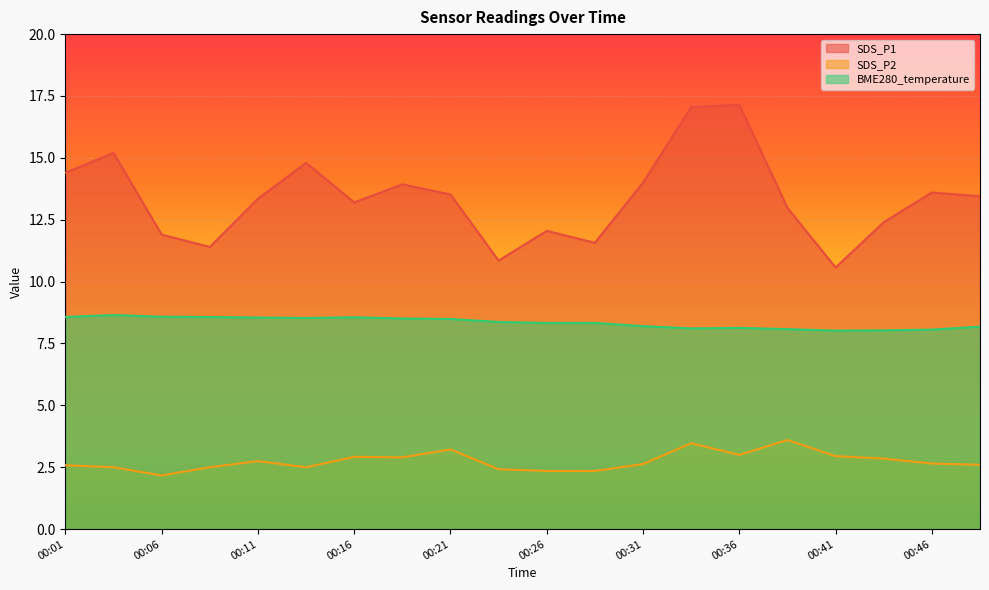

What is the sum of the SDS_P1 values at 00:13 and 00:16?

28.0